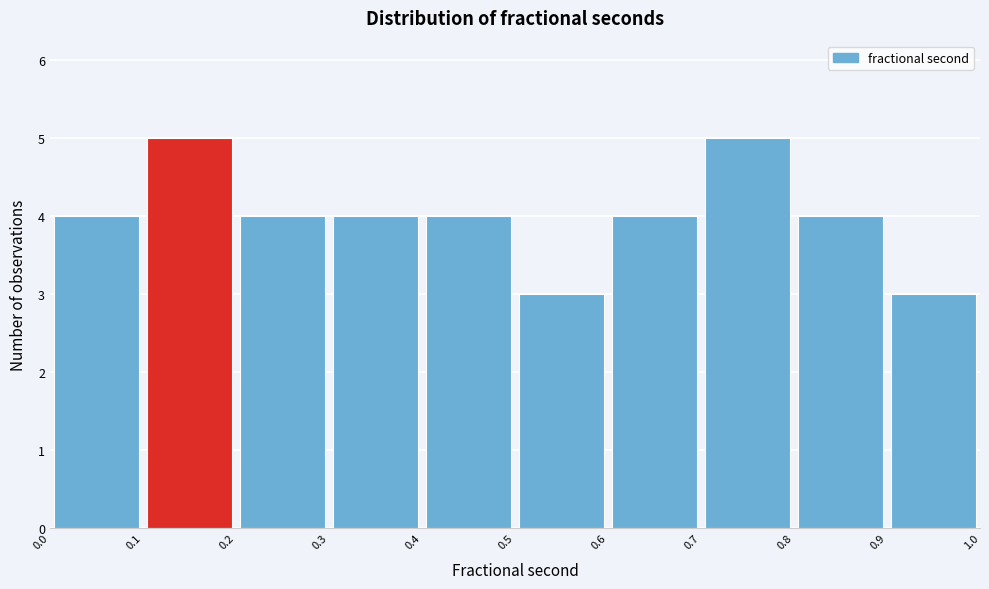

How tall is the bar that spans 0.0 to 0.1 on the x-axis? The values are not printed on the chart, so give them approximately, as read against the axis.

4